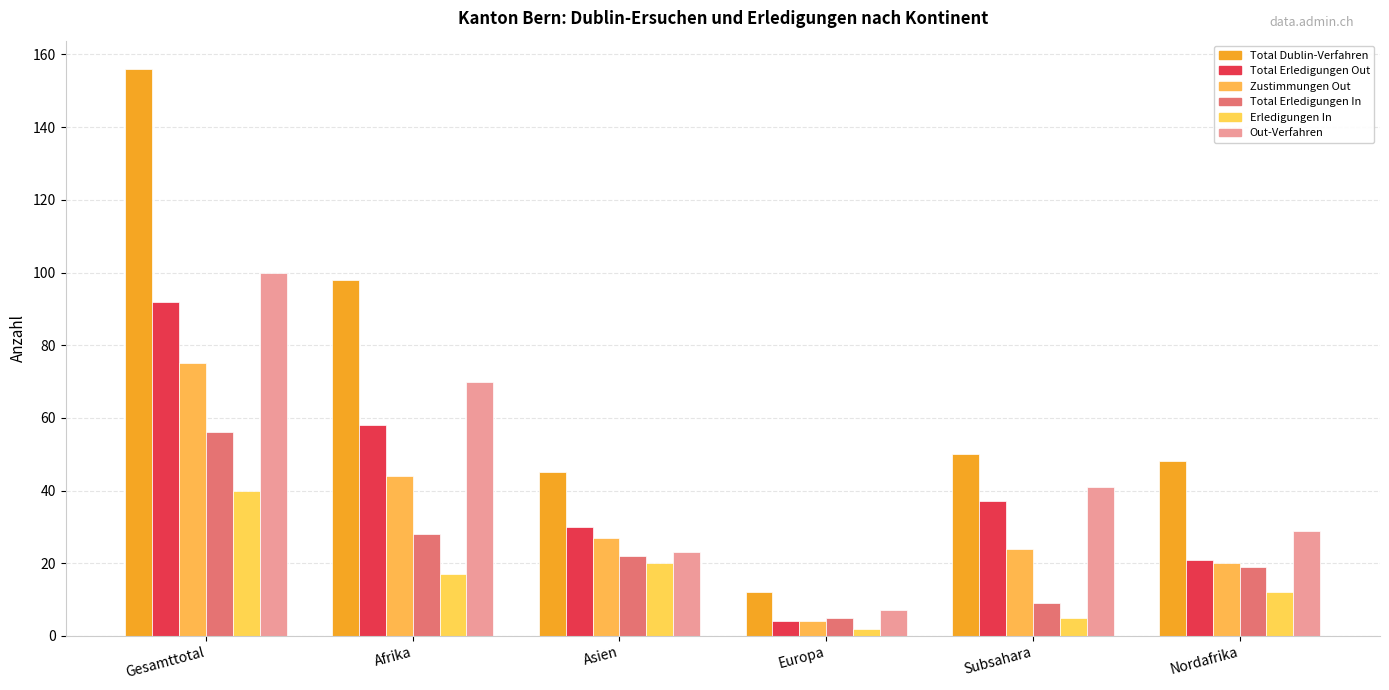

List the series in order of their peak value, lowest first.

Erledigungen In, Total Erledigungen In, Zustimmungen Out, Total Erledigungen Out, Out-Verfahren, Total Dublin-Verfahren